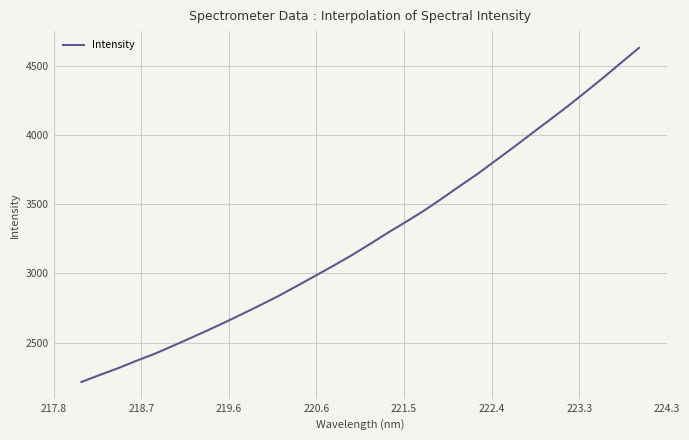

What is the sum of all values?

104325.1